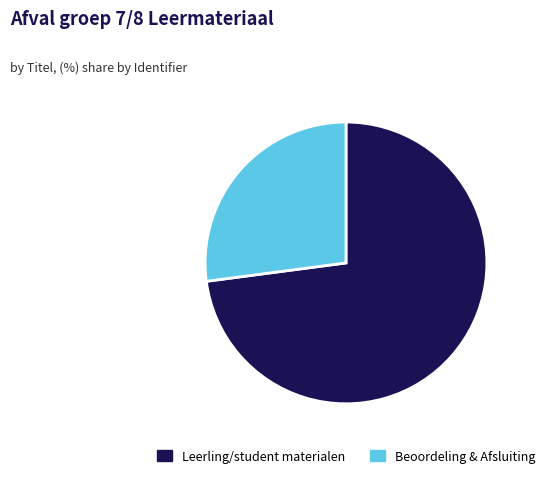

Rank the categories by value from lowest to highest.

Beoordeling & Afsluiting, Leerling/student materialen